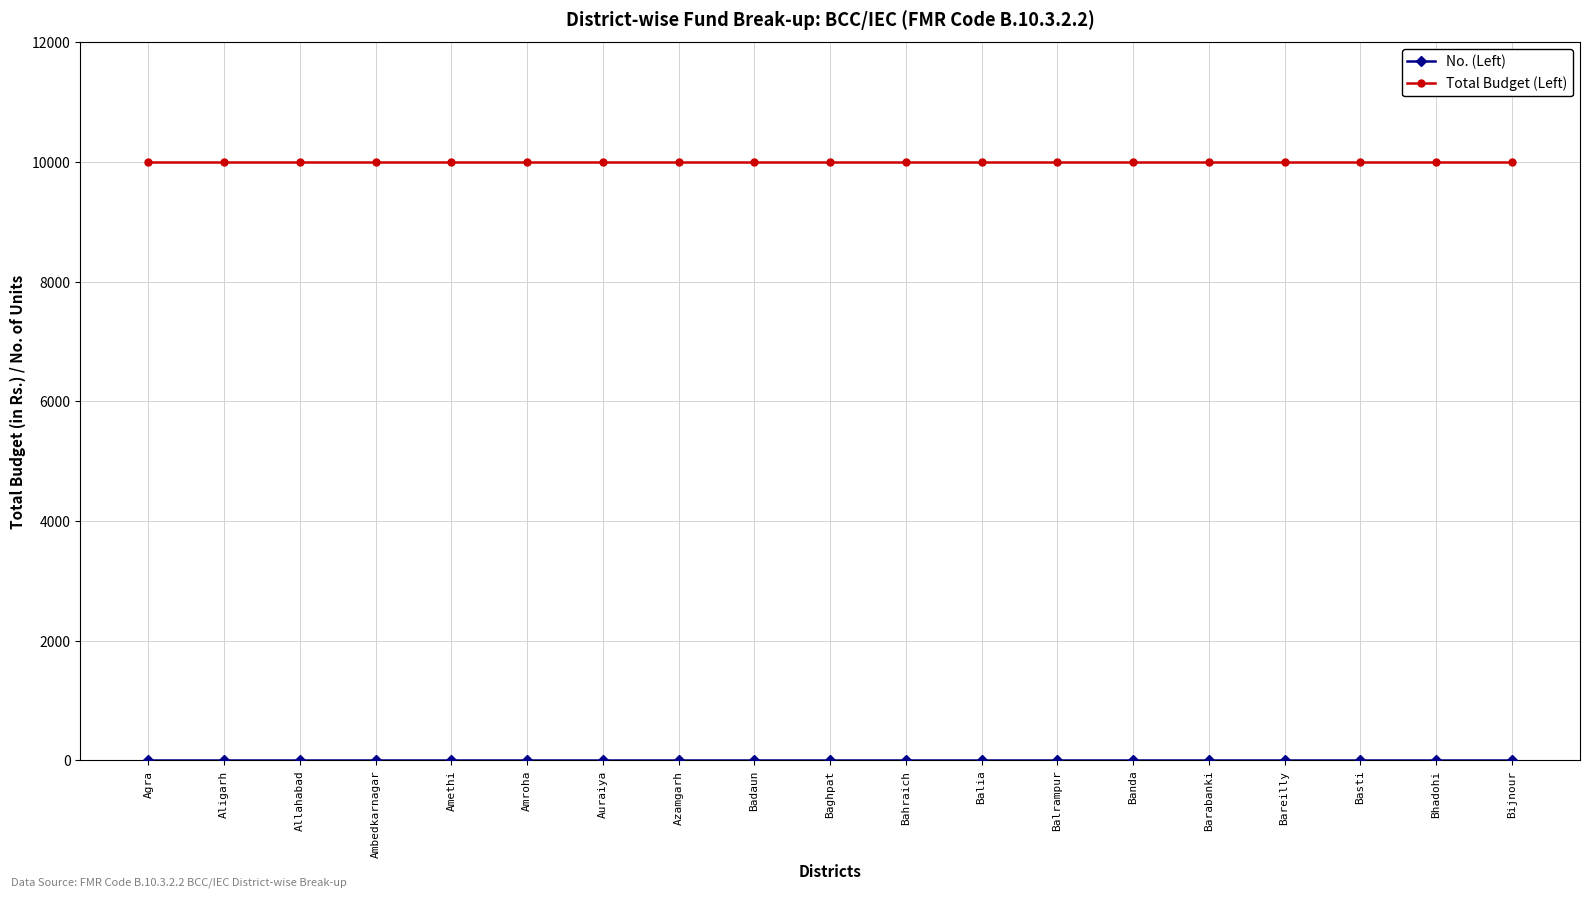

How many data points does each series have?

19